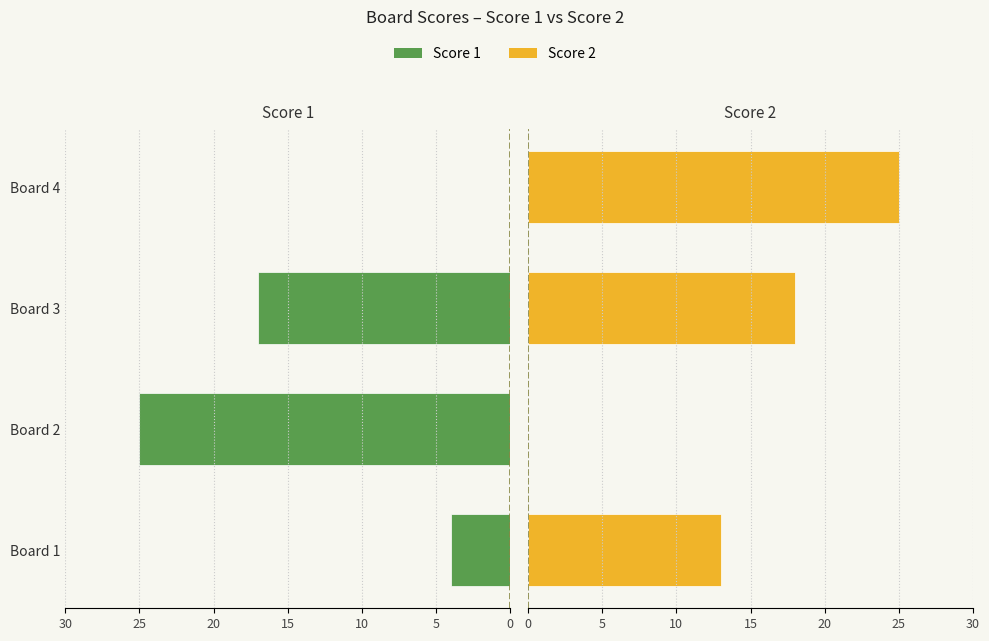

Rank the categories by Score 2 value from lowest to highest.

5, 0, 10, 15